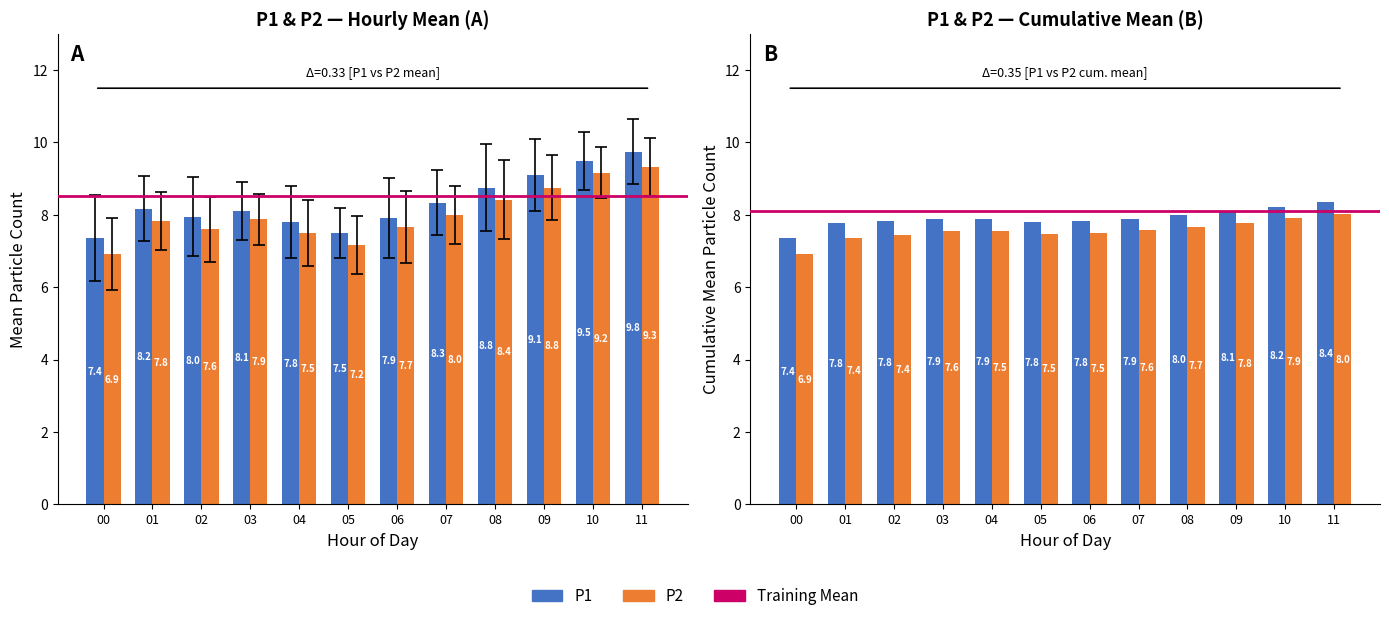

Where does the P2 series first go above 7?

01